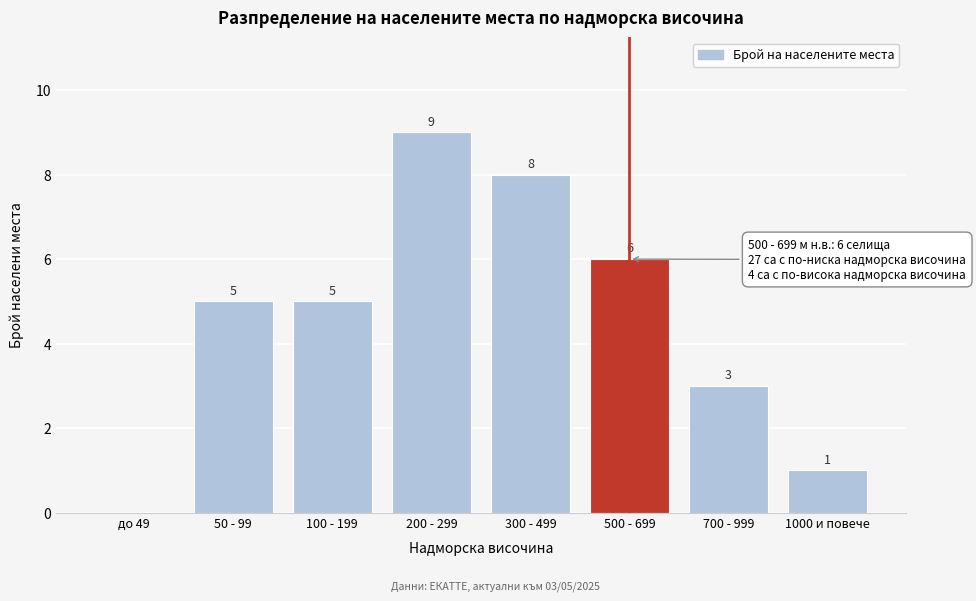

Reading right to left, transcribe all the data shown in this chart.

1000 и повече=1	700 - 999=3	500 - 699=6	300 - 499=8	200 - 299=9	100 - 199=5	50 - 99=5	до 49=0